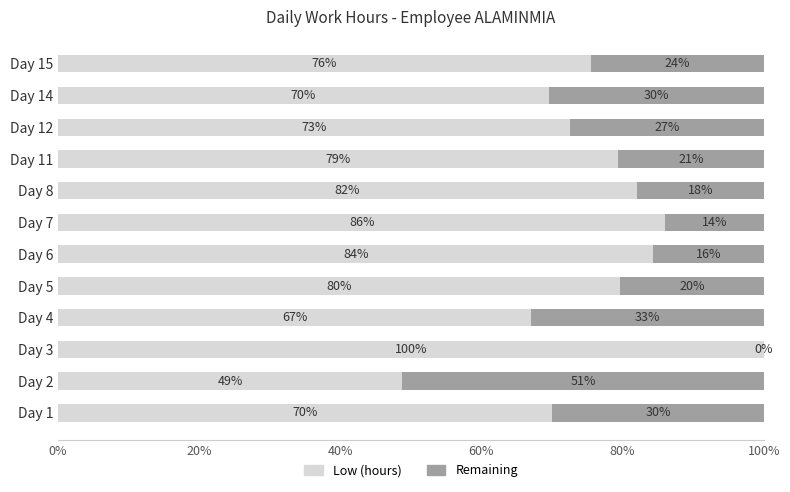

What is the total value across all series at Day 8?

100.0